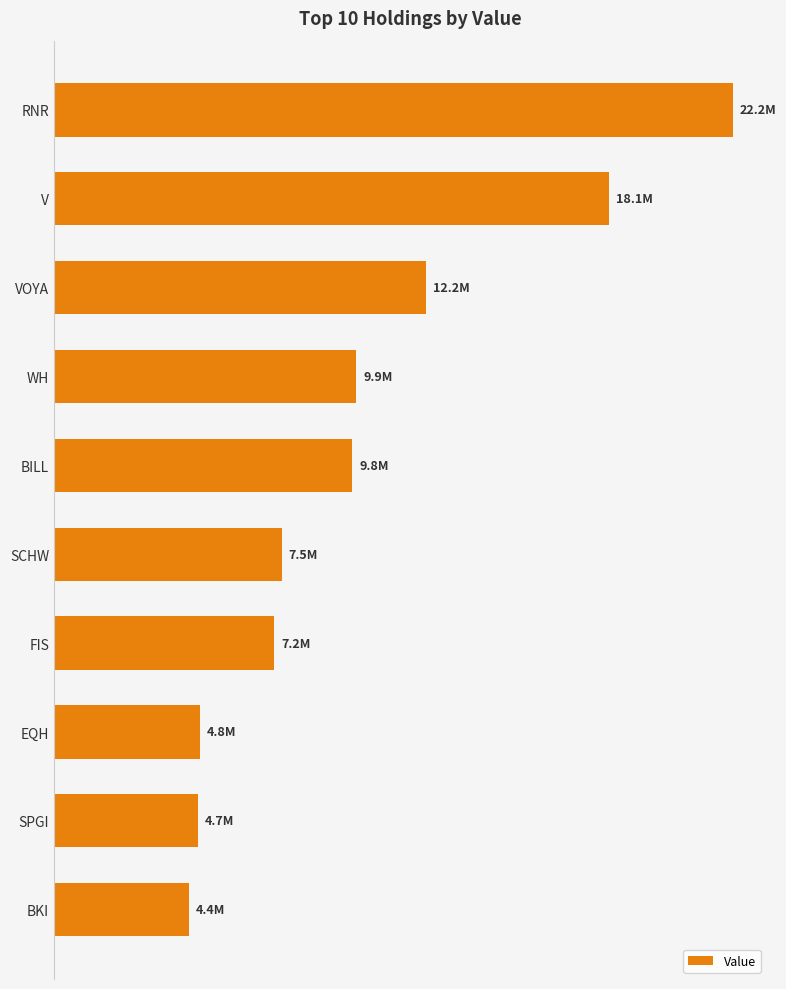

Does the chart contain any negative values?

No